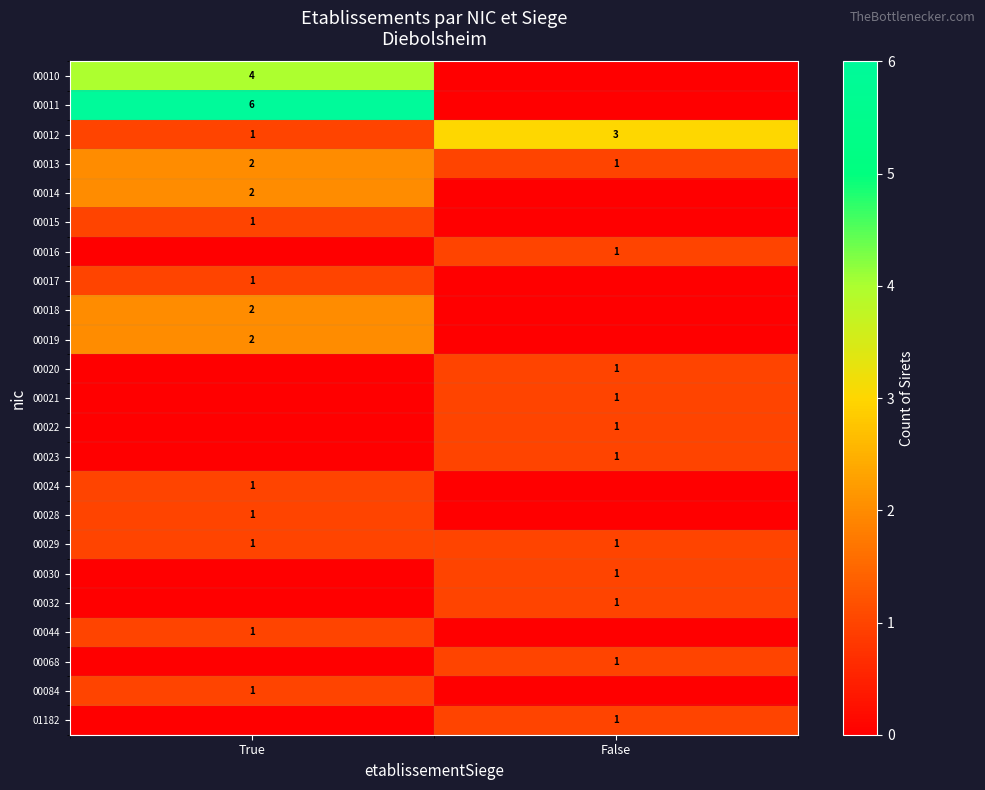

Between False and True, which is larger?

True